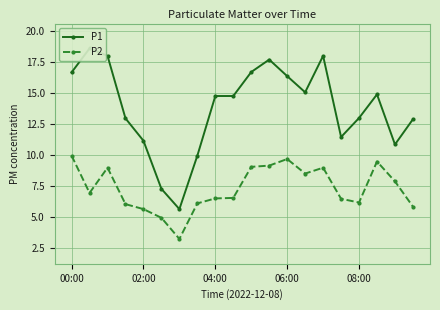

True or false: P2 and P1 cross at least once.

False